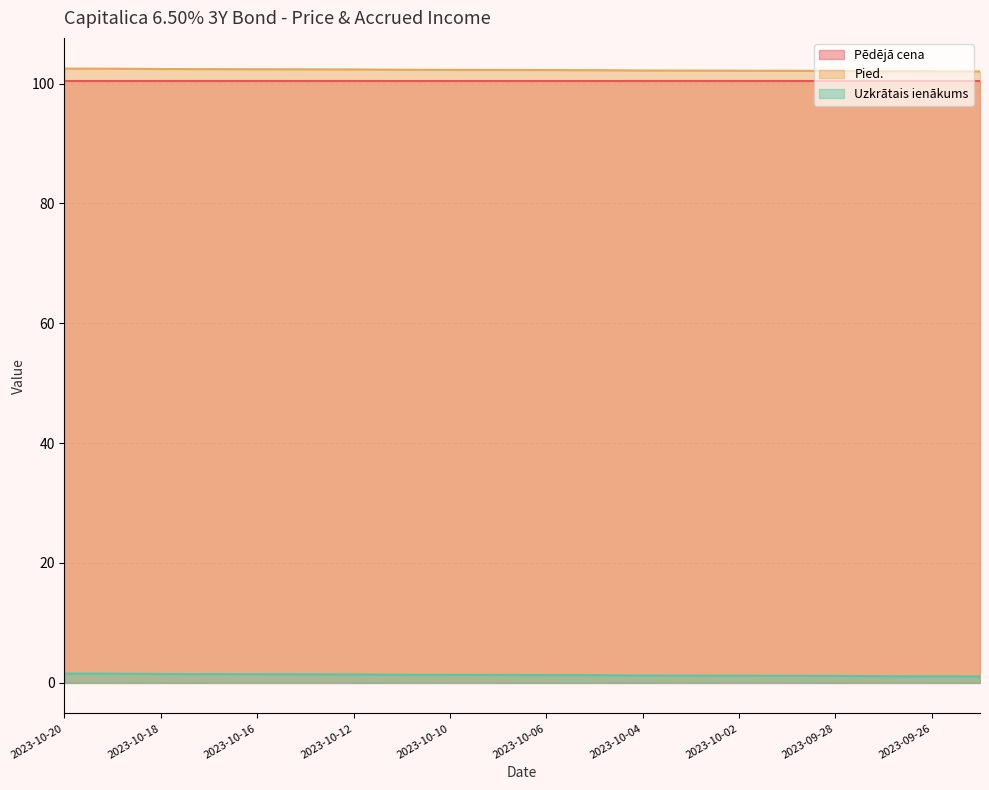

List the series in order of their peak value, lowest first.

Uzkrātais ienākums, Pēdējā cena, Pied.